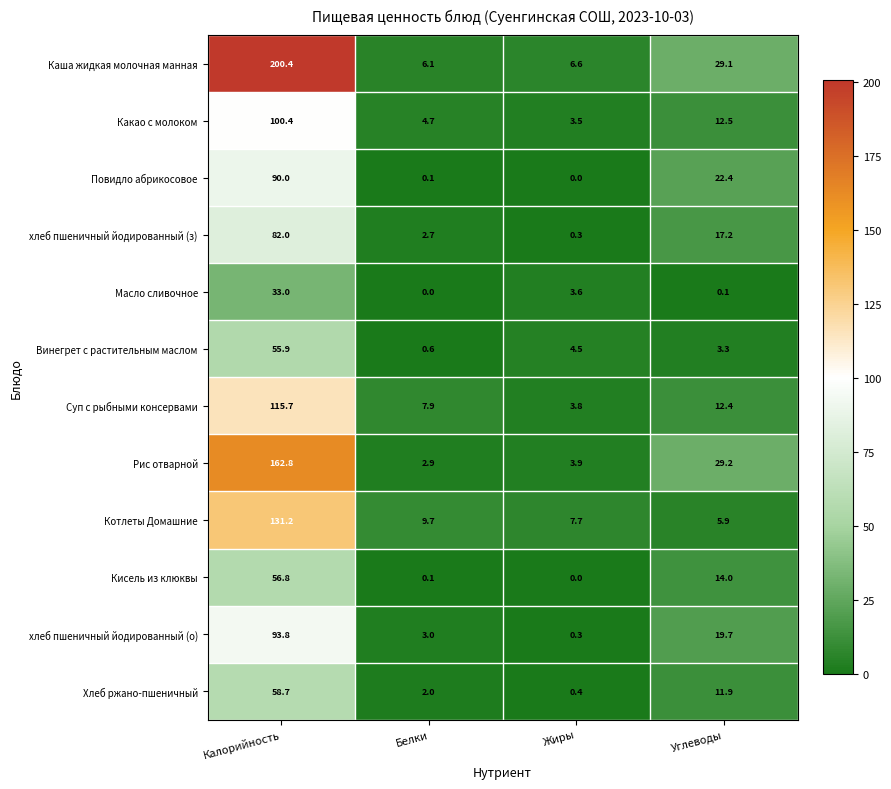

Is it true that Котлеты Домашние equals 13.1 at Жиры?

False